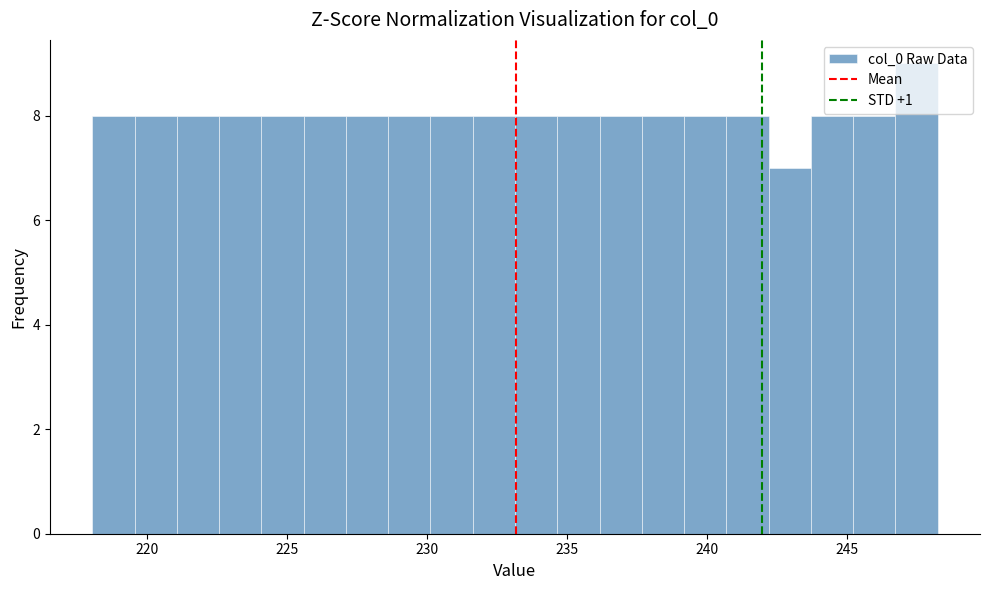

Read against the x-axis, roughly where is the centre of the tallest bar?

247.5